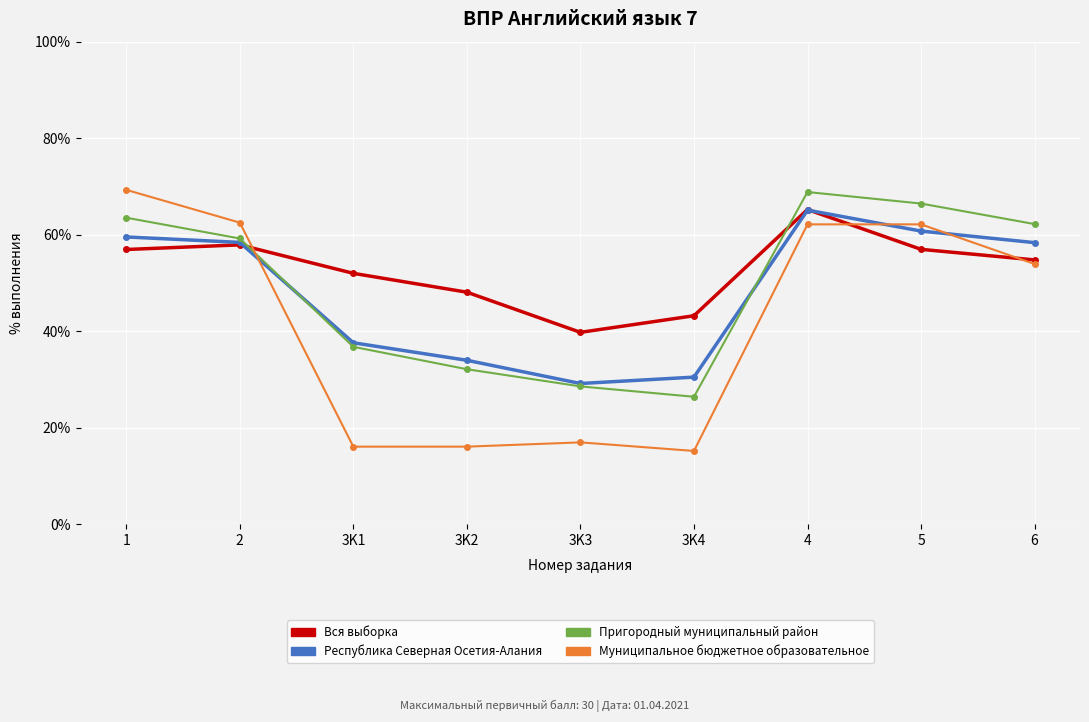

Which series has the largest range (max minus min)?

Муниципальное бюджетное образовательное